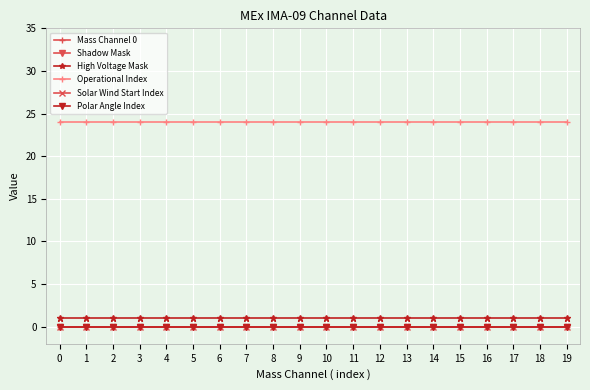

Is it true that Polar Angle Index equals 0 at 7?

True